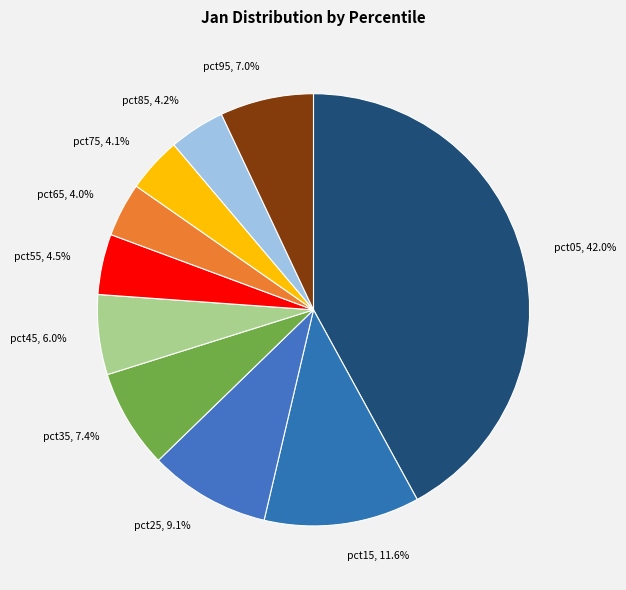

Does pct15 account for over 50% of the chart?

No